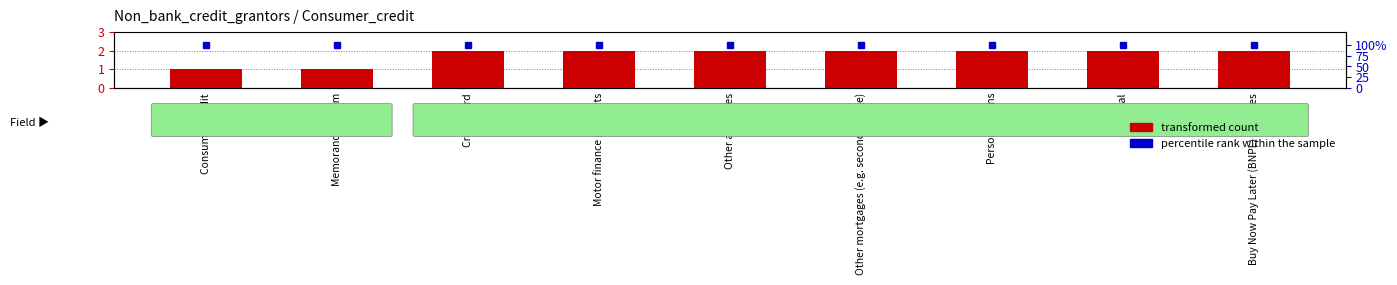

Which series has the largest range (max minus min)?

FieldOrdinal